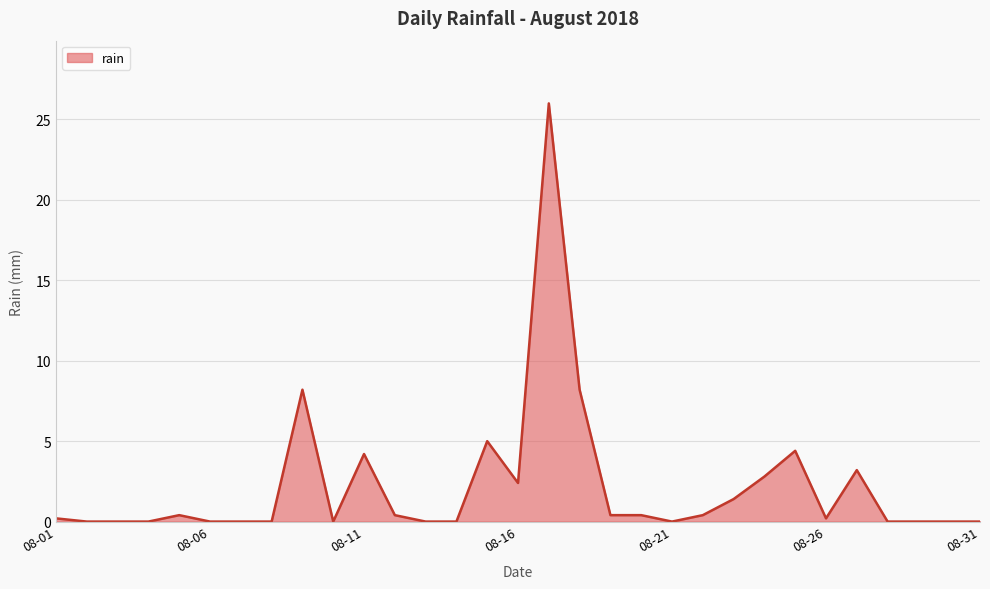

What is the greatest value displayed?

26.0